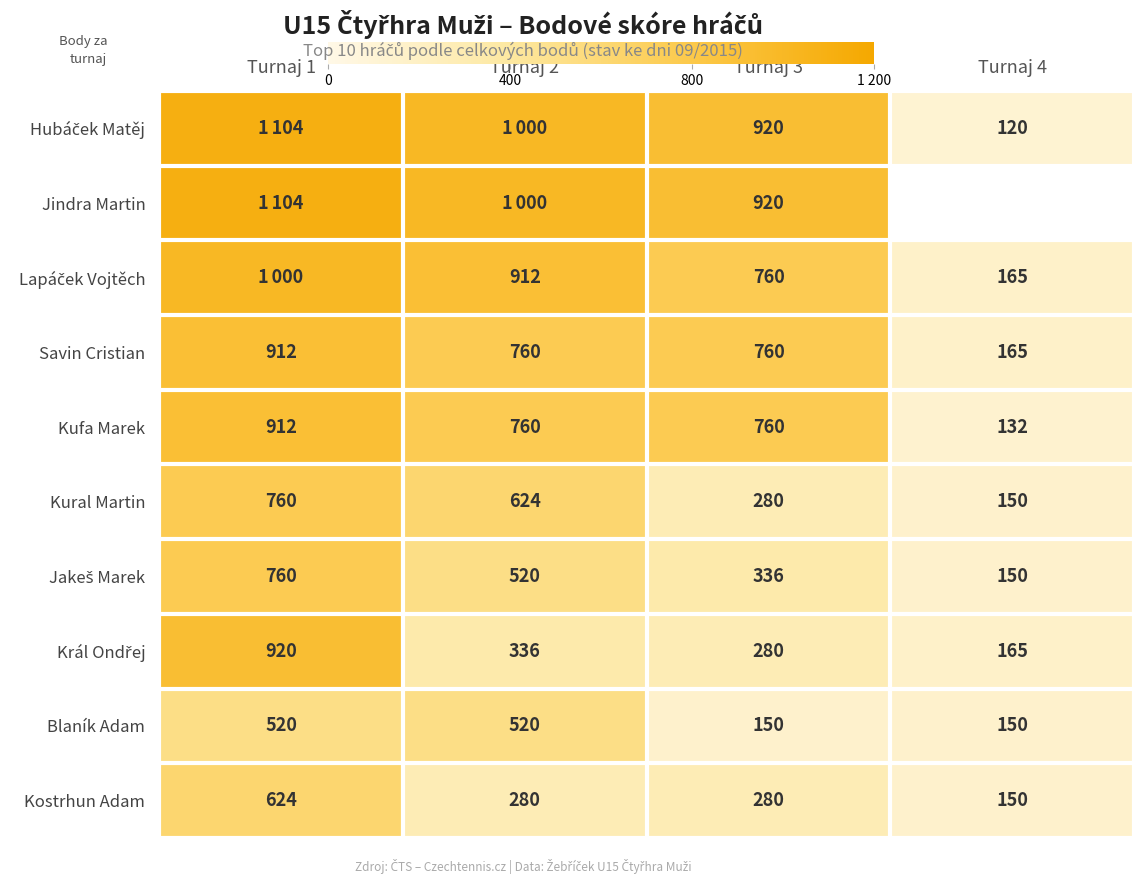

What is the minimum value for Kural Martin?

150